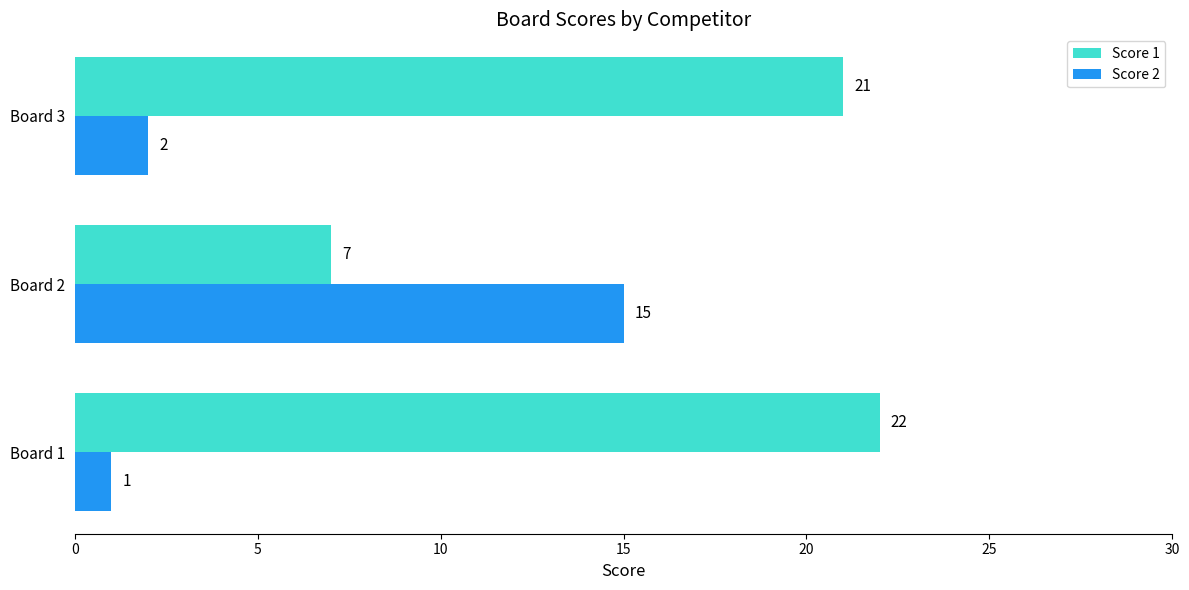

What is the difference between the maximum and minimum values in the Score 2 series?

14